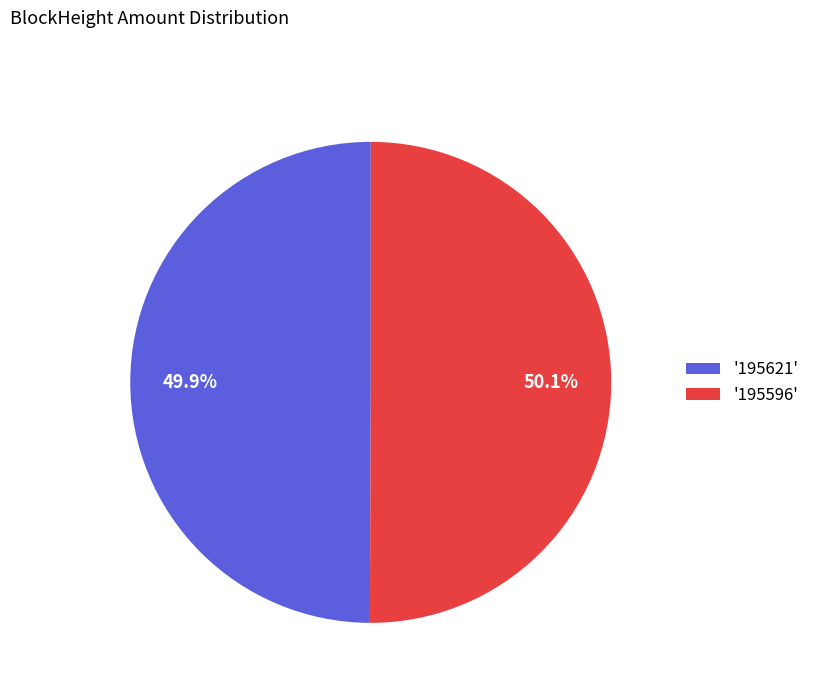

What percentage is NOT represented by '195621'?

50.1%